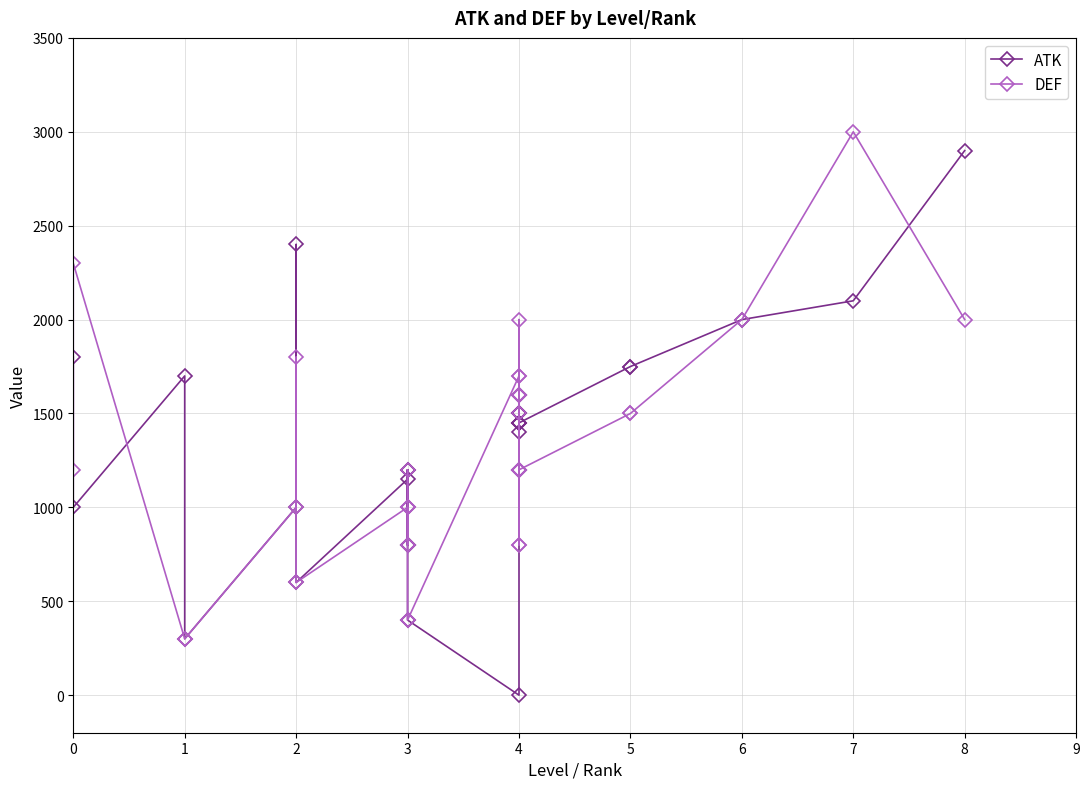

What is the difference between the second highest and minimum values in the ATK series?

2400